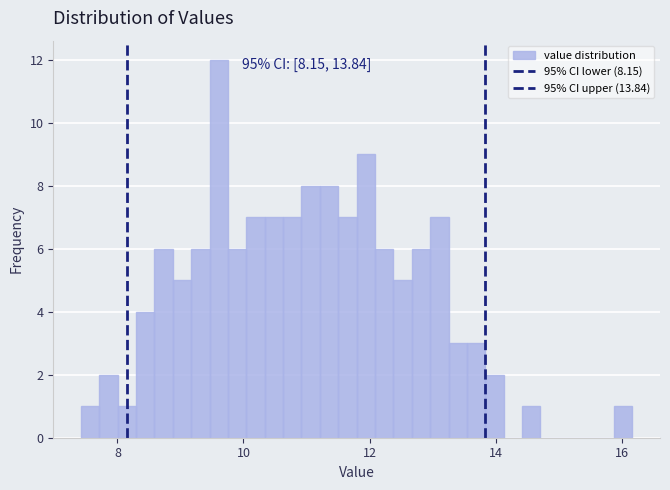

Read against the x-axis, roughly where is the centre of the tallest bar?

9.6